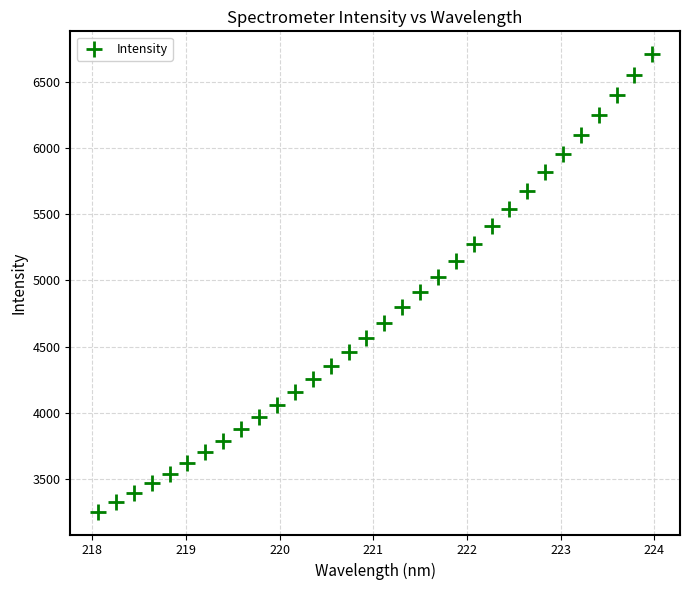

What is the range of X values (max minus min)?

5.9